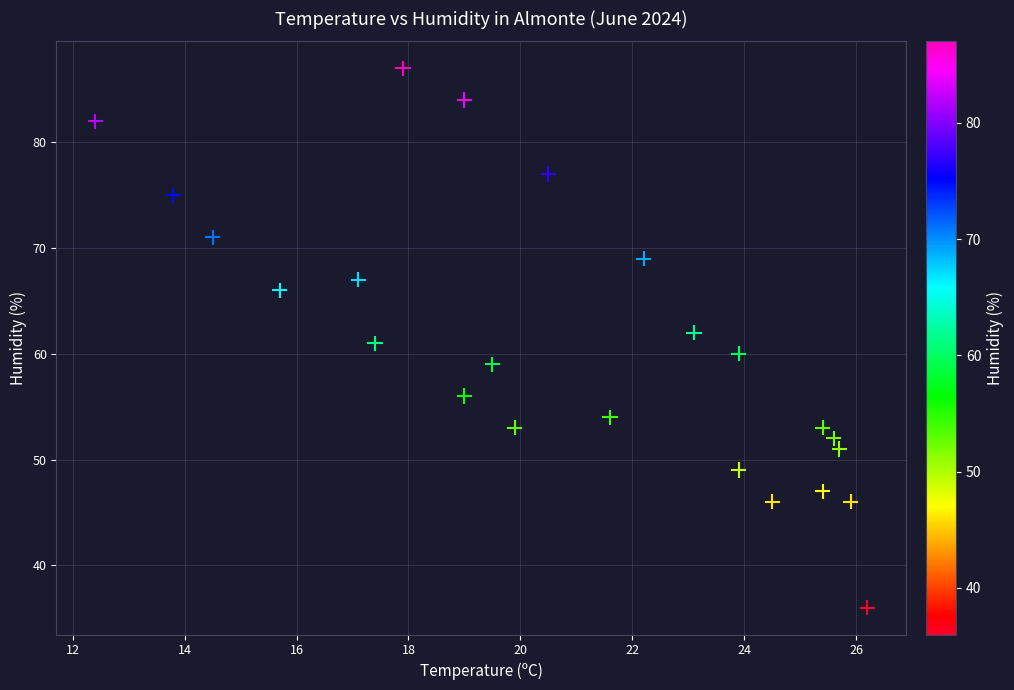

What is the range of Y values (max minus min)?

51